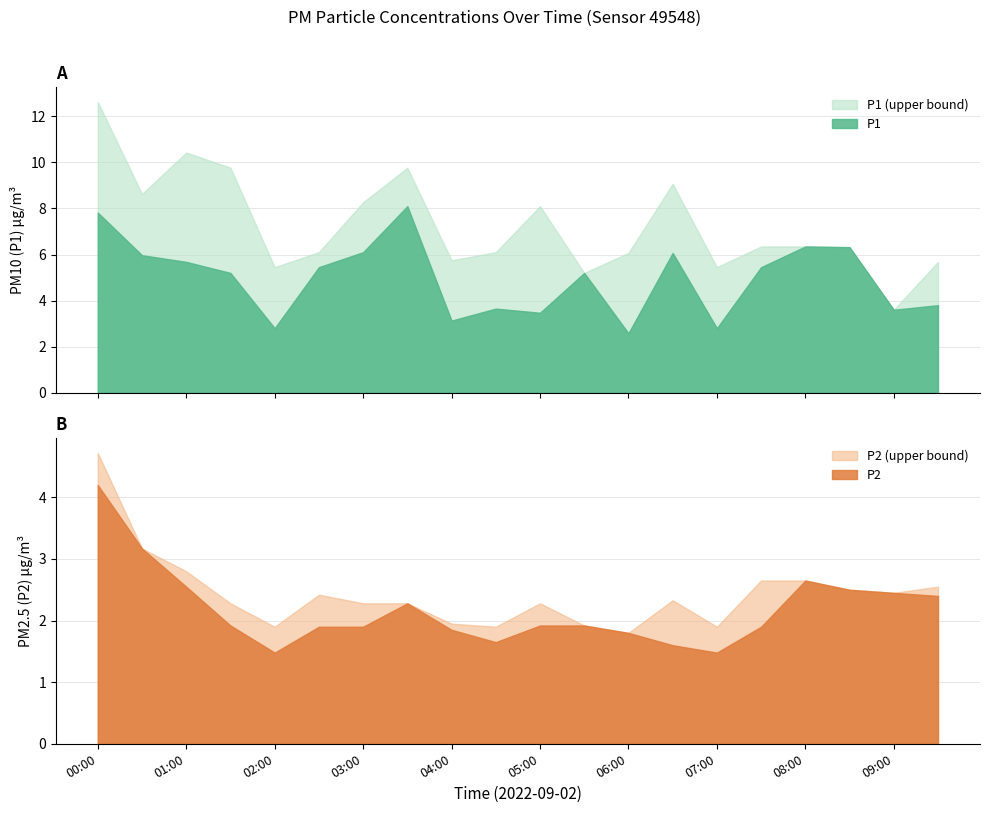

How many data points in P1 are above 5?

12